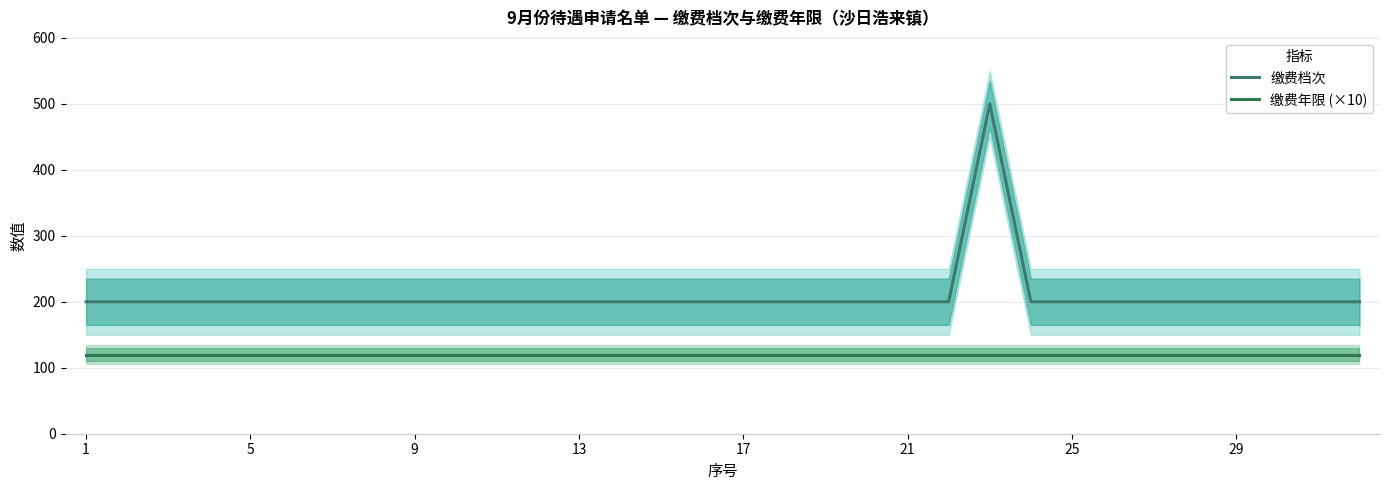

What is the smallest value displayed?

120